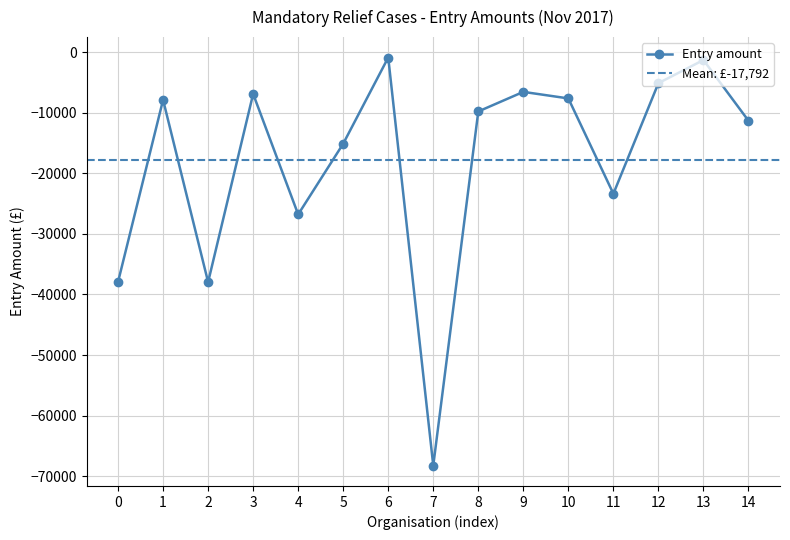

What is the minimum value shown in the chart?

-68225.4